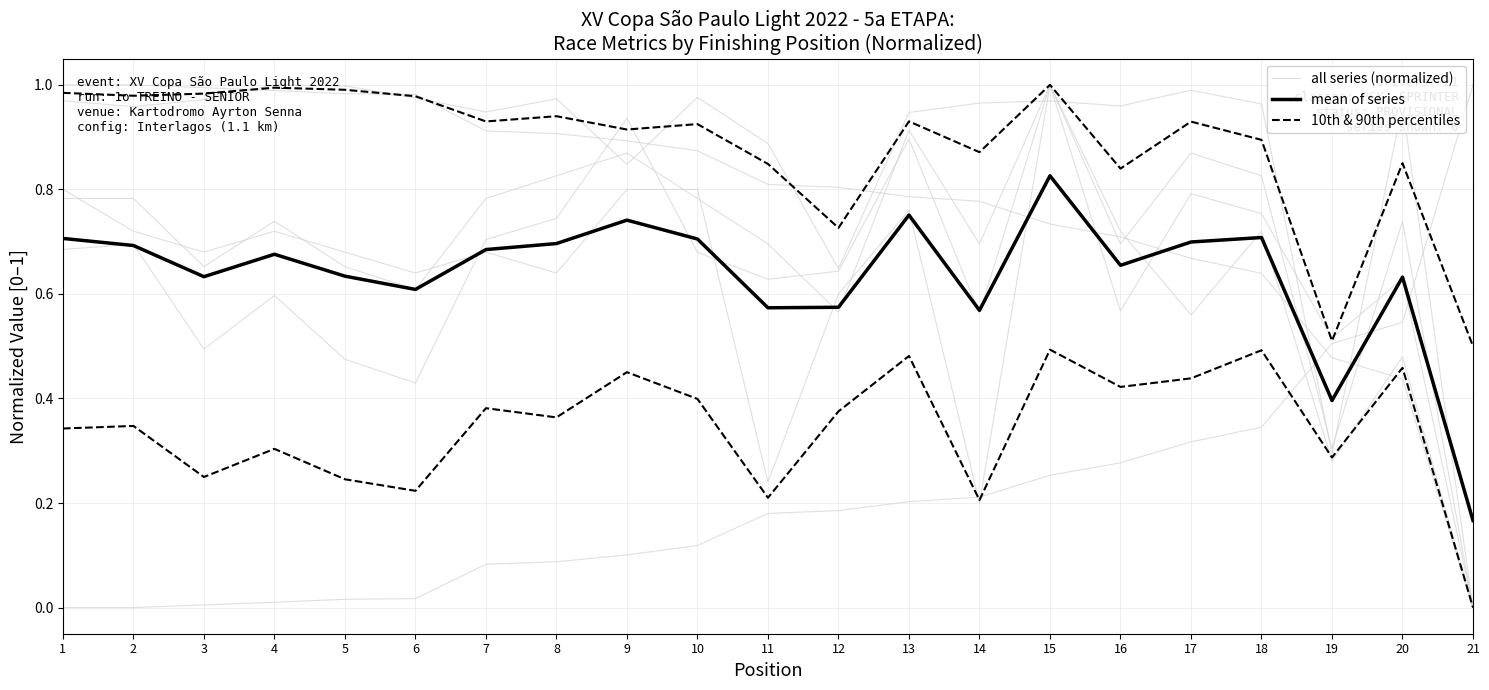

True or false: 10th & 90th percentiles and mean of series intersect in this chart.

False